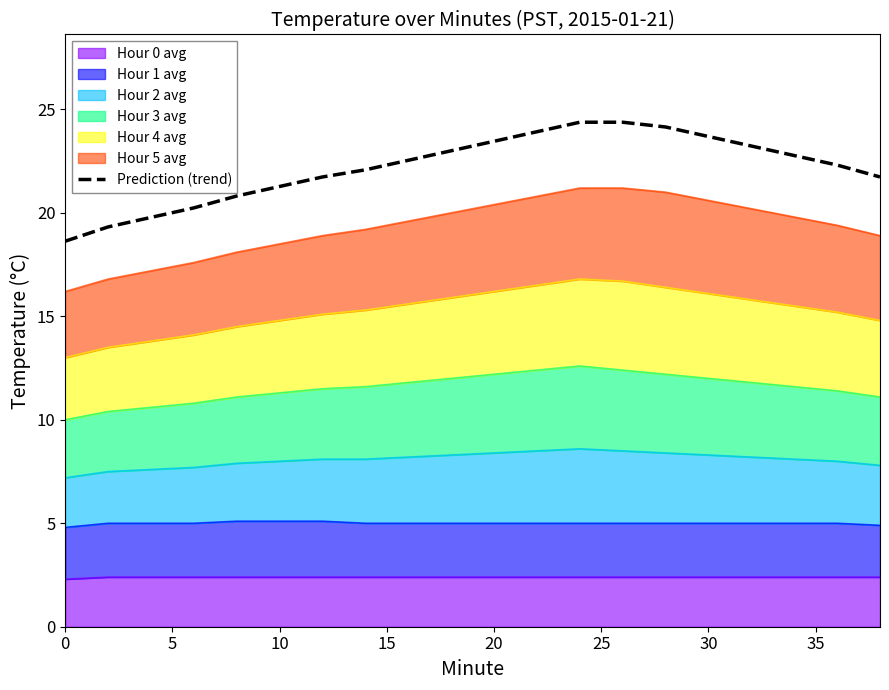

What is the label of the 16th point from the left?

30